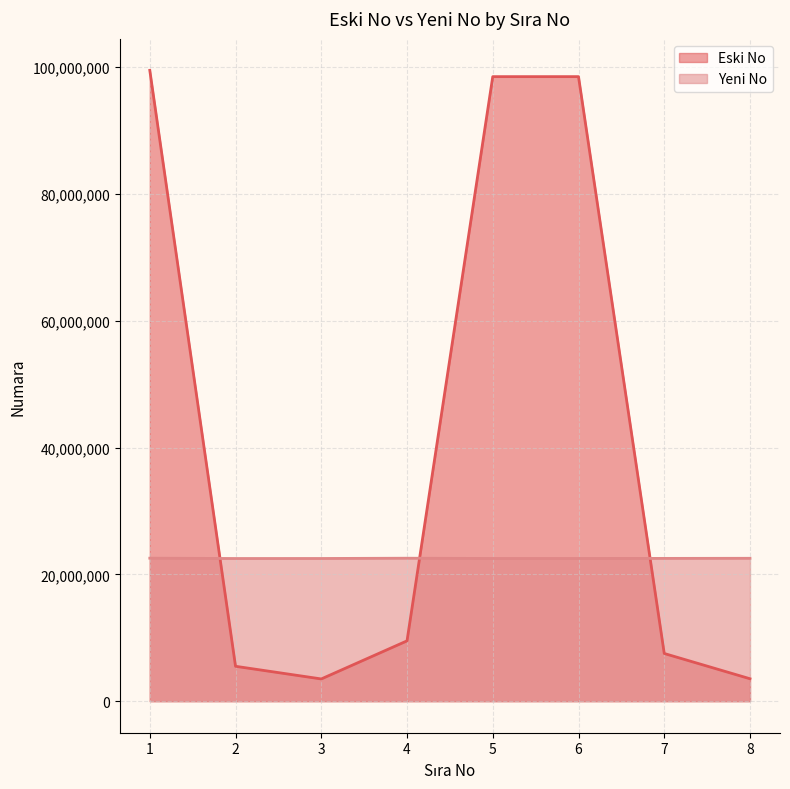

At which category does Yeni No reach its first local valley?

2